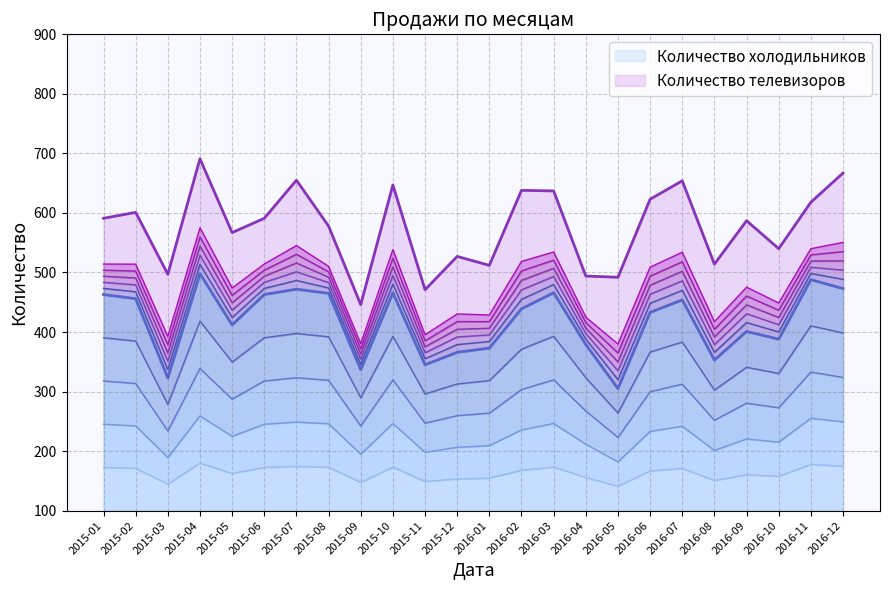

The chart shows a value of 658.1 at 2015-01. True or false?

False